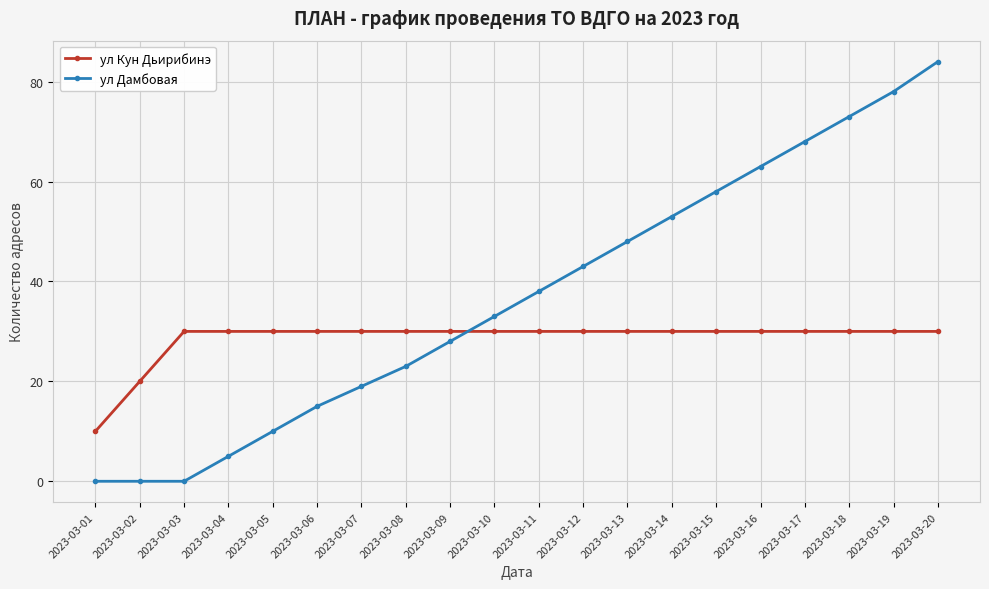

How many lines are shown in the chart?

2